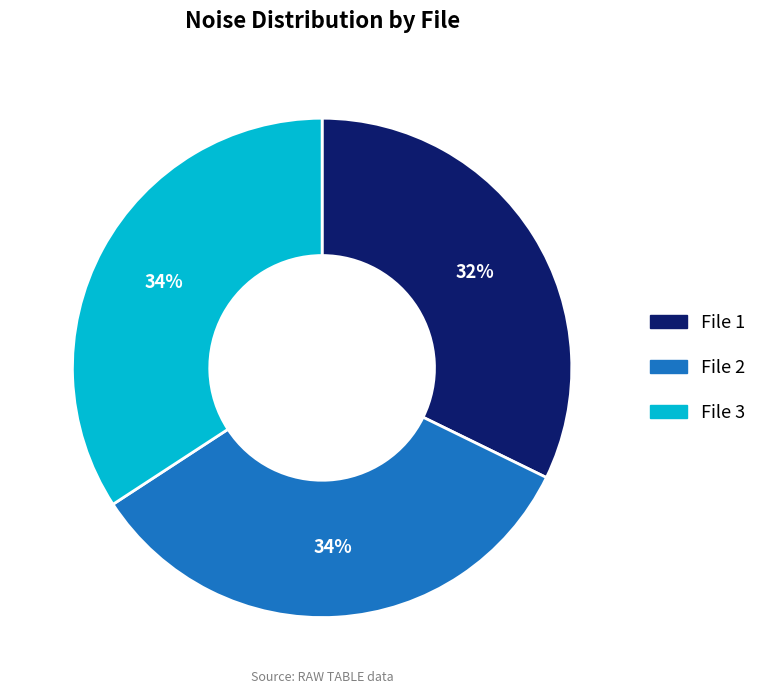

Which has a higher value, File 1 or File 3?

File 3